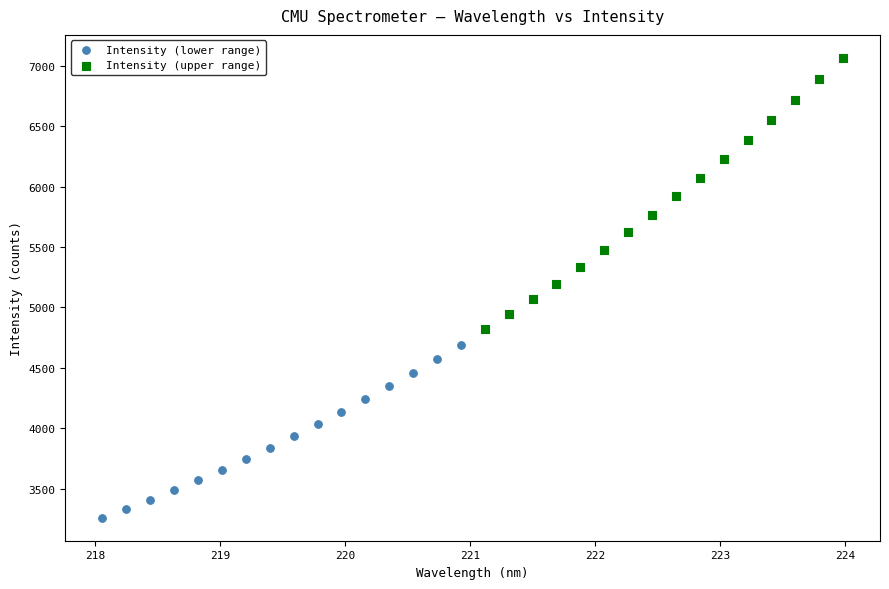

Which series contains the lowest Y value?

Intensity (lower range)